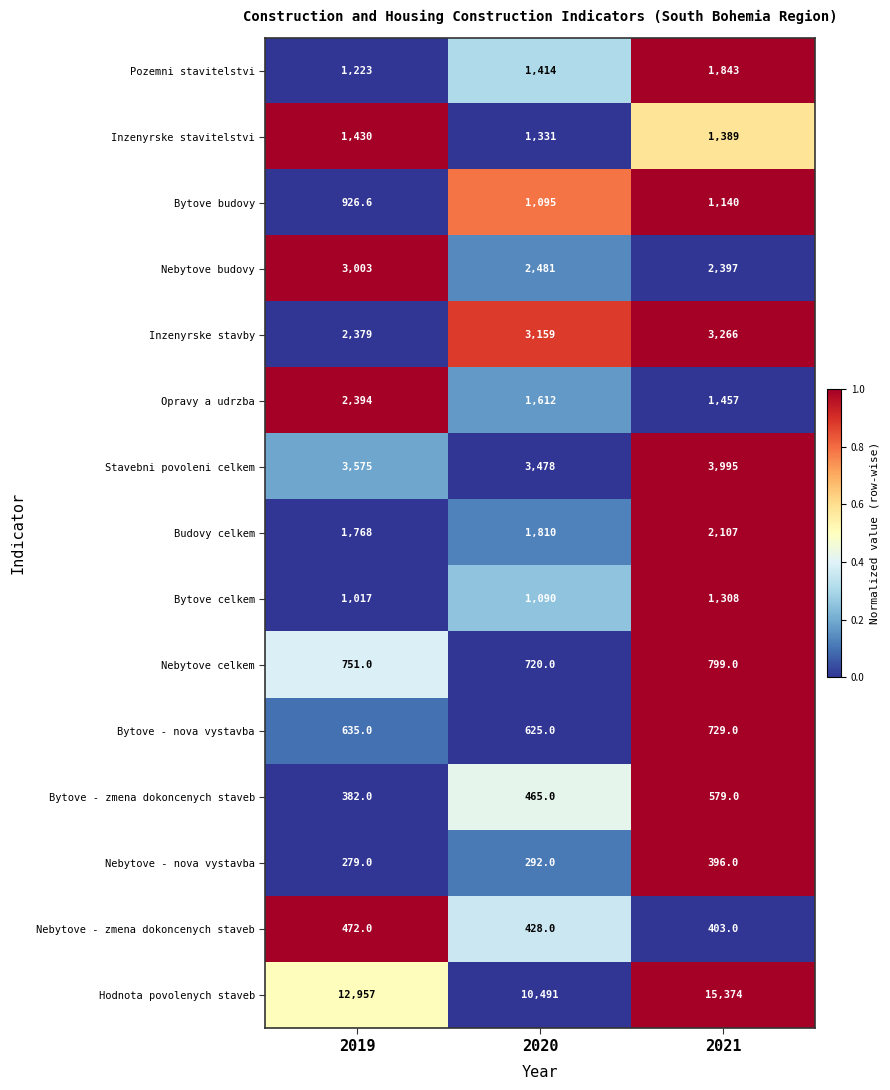

Which series has the largest total across all categories?

Hodnota povolenych staveb